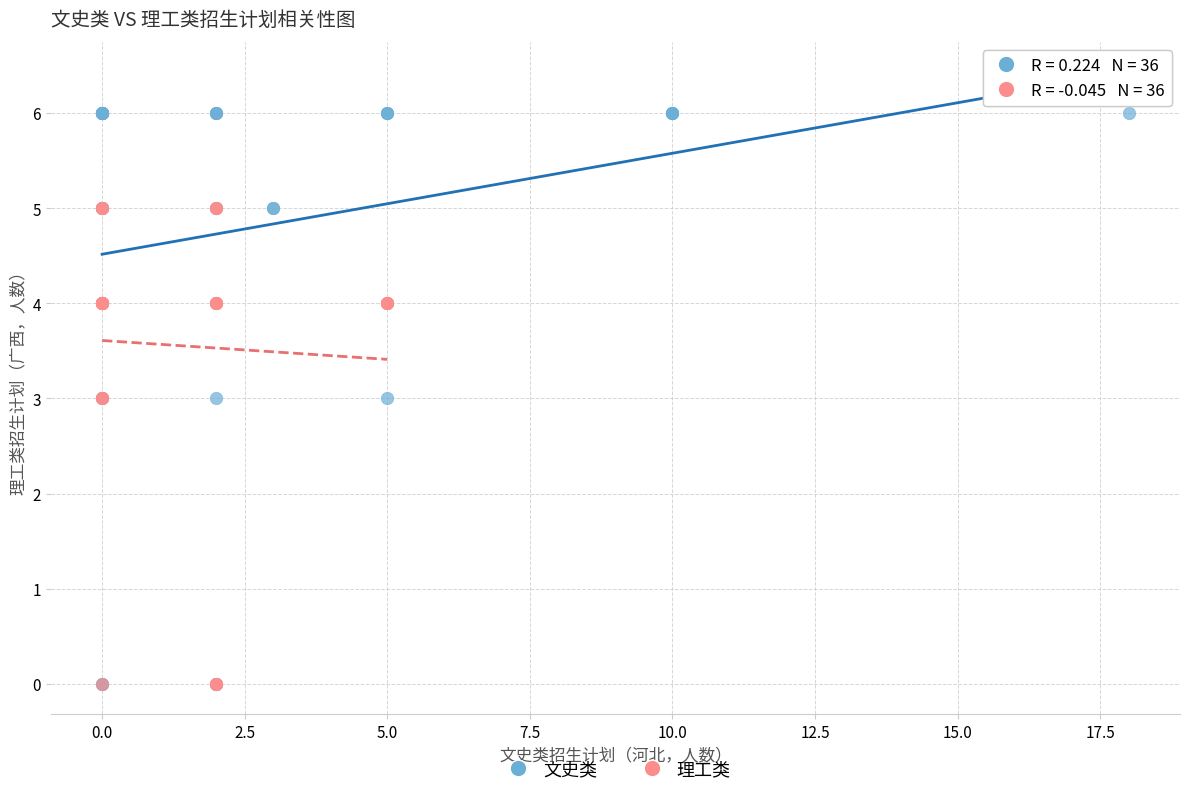

Which series reaches the maximum Y coordinate?

文史类